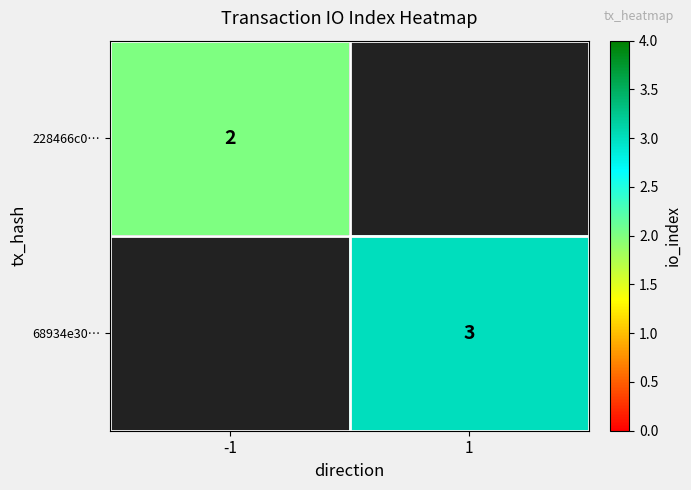

Count the number of categories in the chart.

2